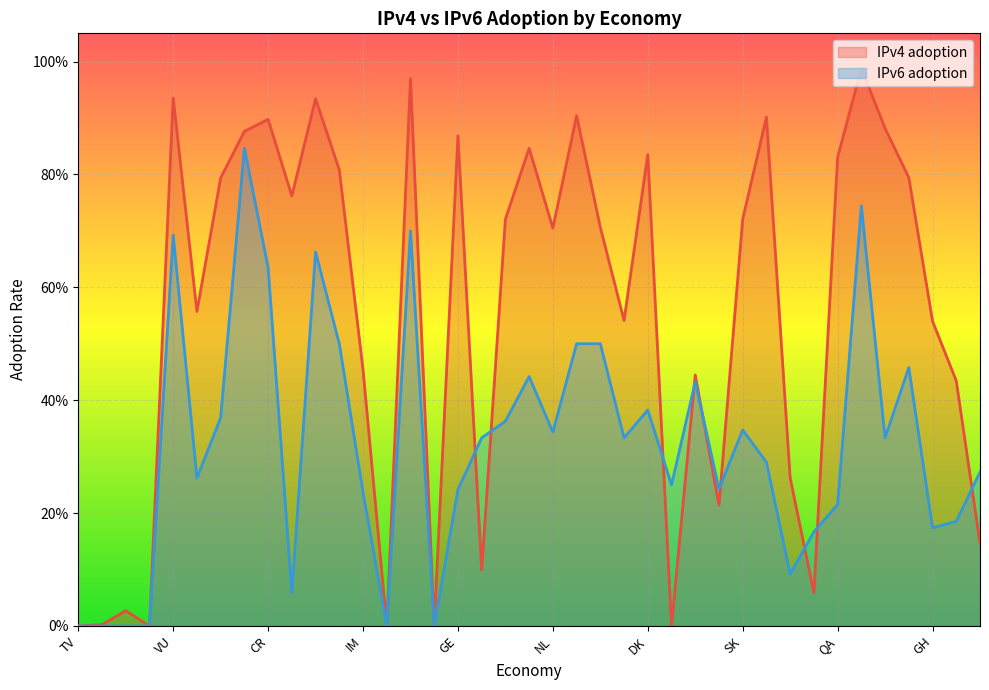

Count the number of data series in this chart.

2